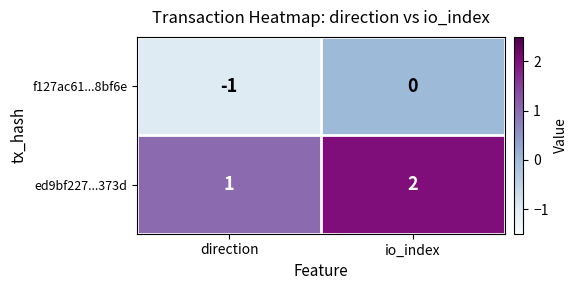

At which label is ed9bf227...373d closest to 1?

direction